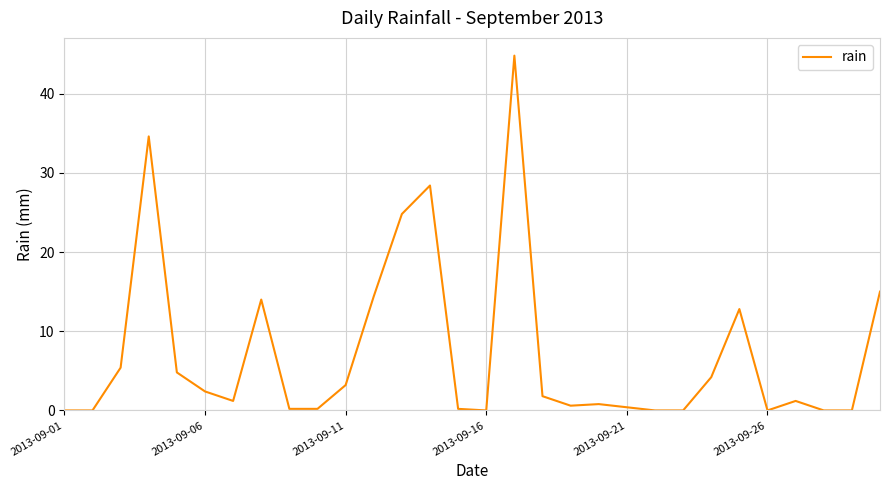

What is the sum of all values?

215.4